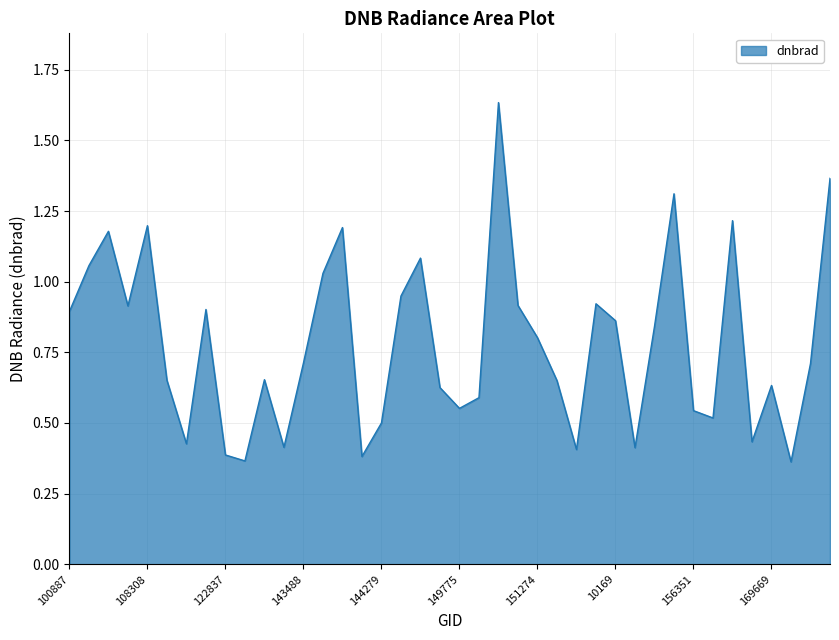

What is the difference between the maximum and minimum values?

1.3